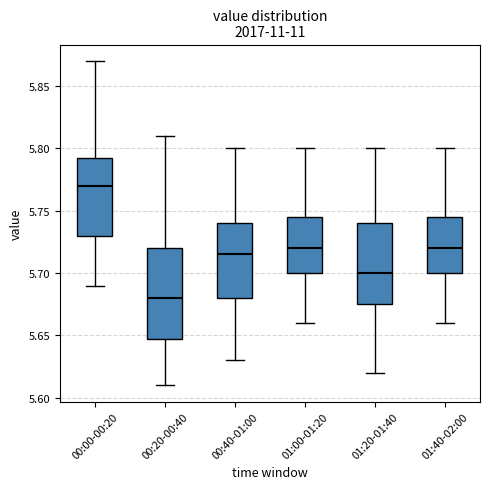

Reading left to right, transcribe this box plot: for each box, give where its median line is, the range the box spans, and where its two whiskers end, as read against the y-axis. The values are not printed on the chart, so give them approximately, as read against the axis.

00:00-00:20: median 5.770, box 5.730 to 5.795, whiskers 5.690 to 5.870
00:20-00:40: median 5.680, box 5.650 to 5.720, whiskers 5.610 to 5.810
00:40-01:00: median 5.715, box 5.680 to 5.740, whiskers 5.630 to 5.800
01:00-01:20: median 5.720, box 5.700 to 5.745, whiskers 5.660 to 5.800
01:20-01:40: median 5.700, box 5.675 to 5.740, whiskers 5.620 to 5.800
01:40-02:00: median 5.720, box 5.700 to 5.745, whiskers 5.660 to 5.800